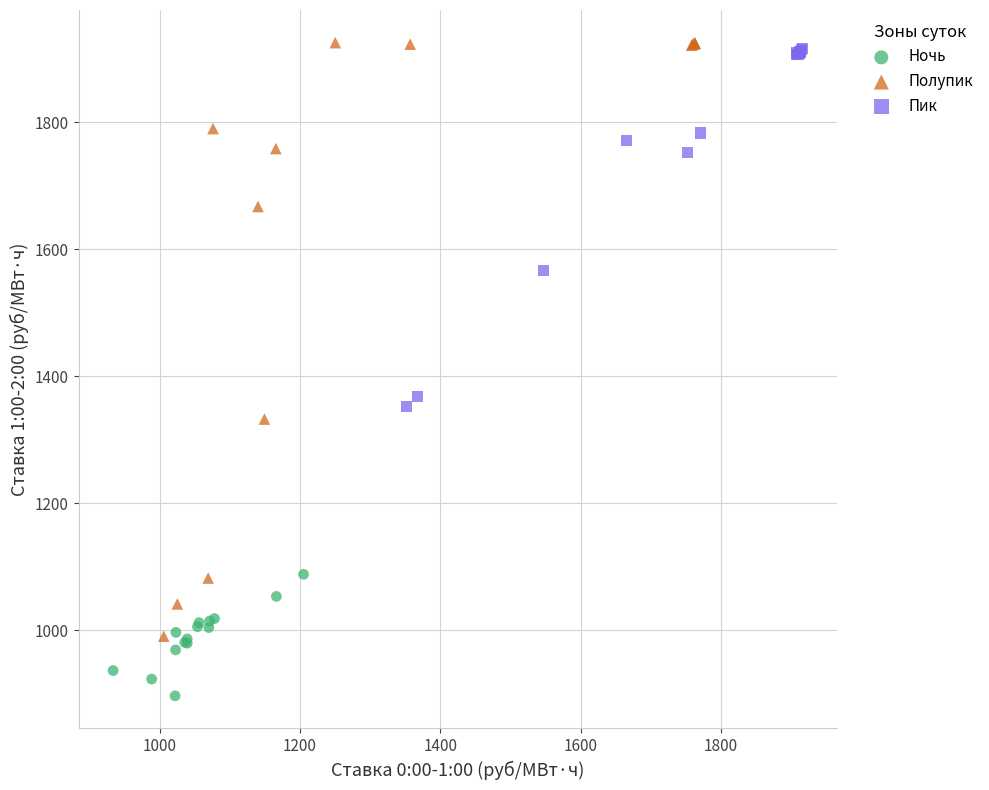

Which series has the widest spread of Y values?

Полупик